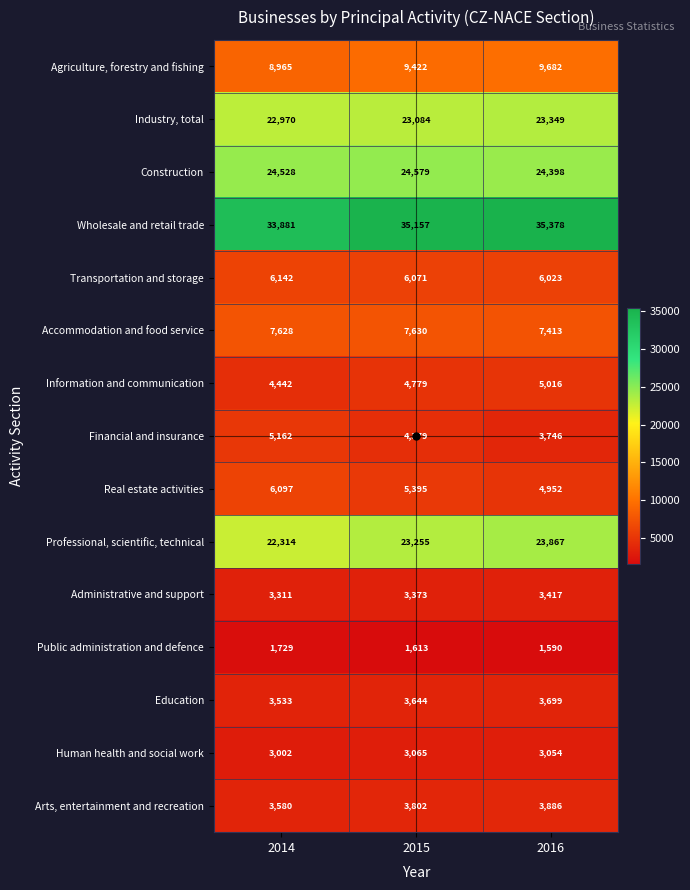

The value of Financial and insurance at 2016 is 6585. True or false?

False